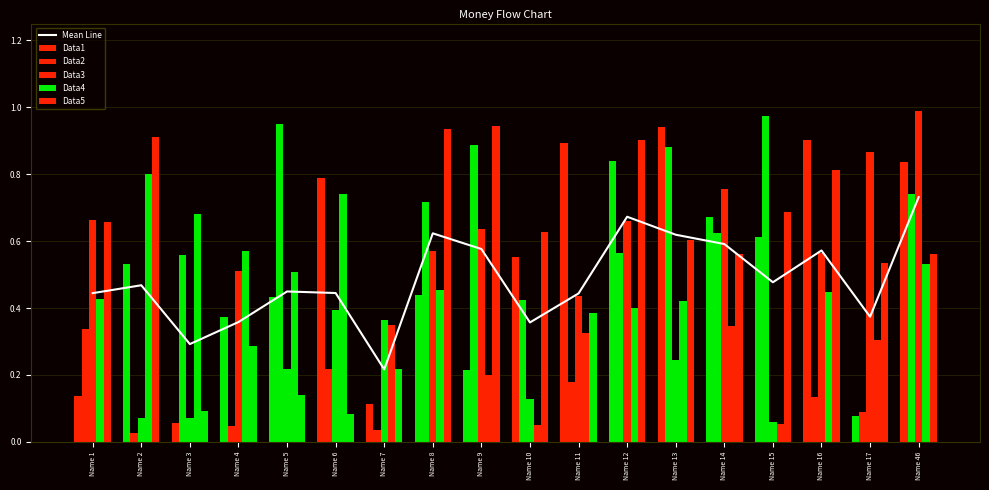

At which category is the sum across all series the highest?

Name 46